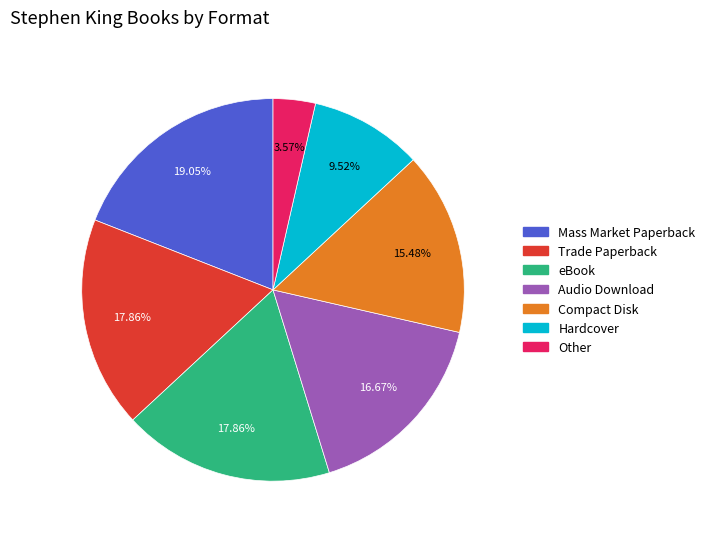

Is Other the majority of the pie?

No